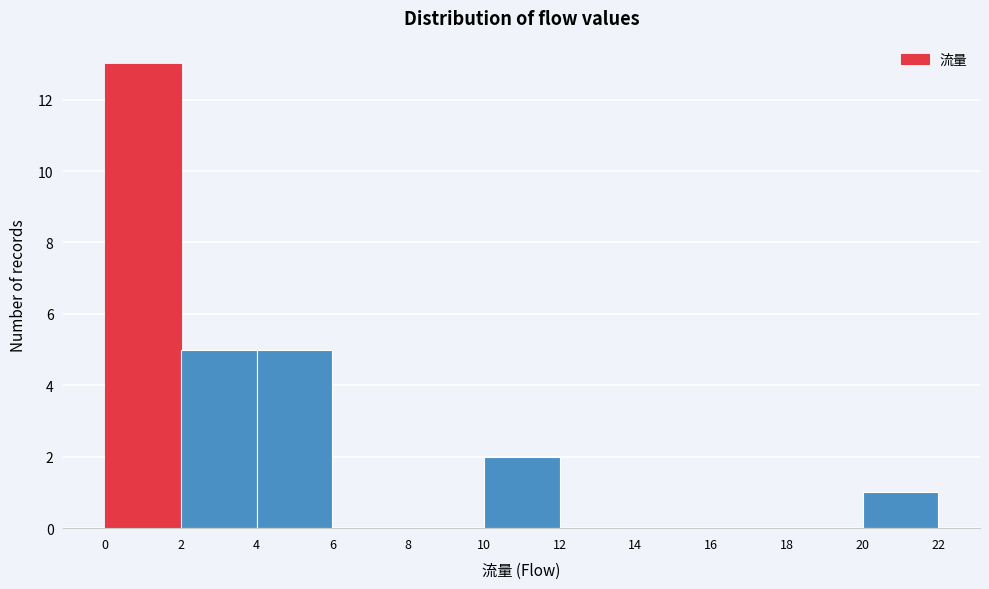

How tall is the bar that spans 10 to 12 on the x-axis? The values are not printed on the chart, so give them approximately, as read against the axis.

2